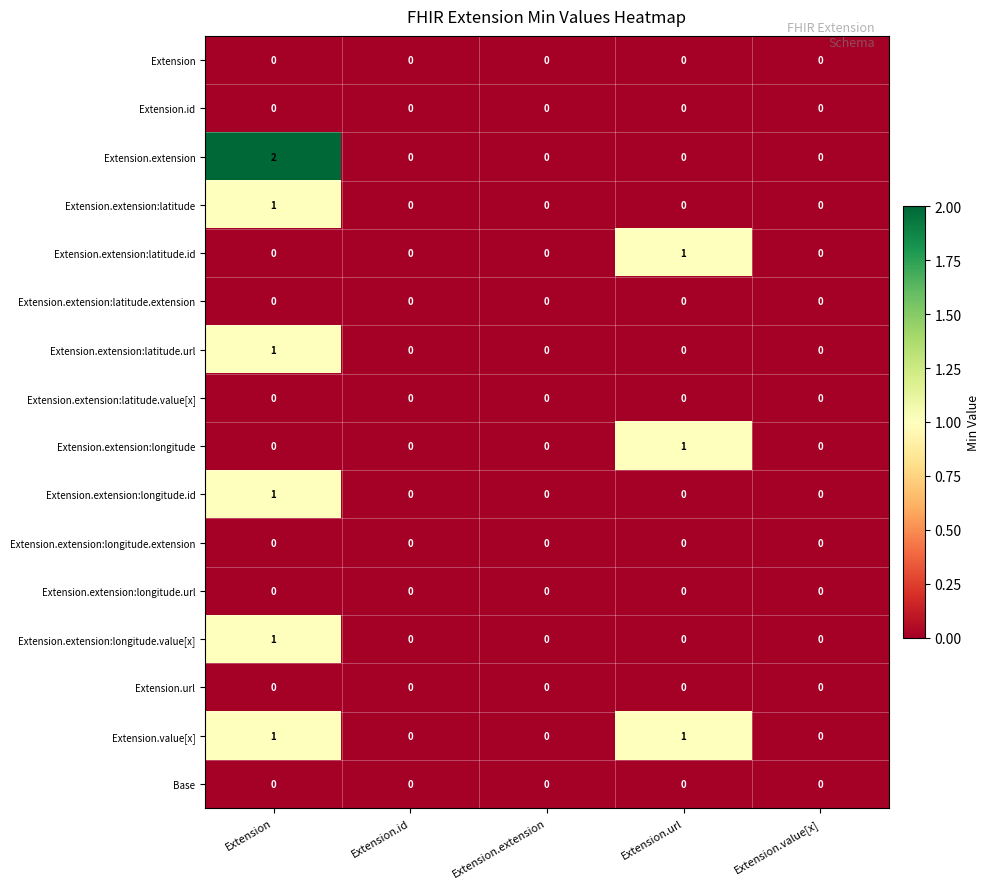

How many positive values does the Extension.extension:latitude.id series have?

1